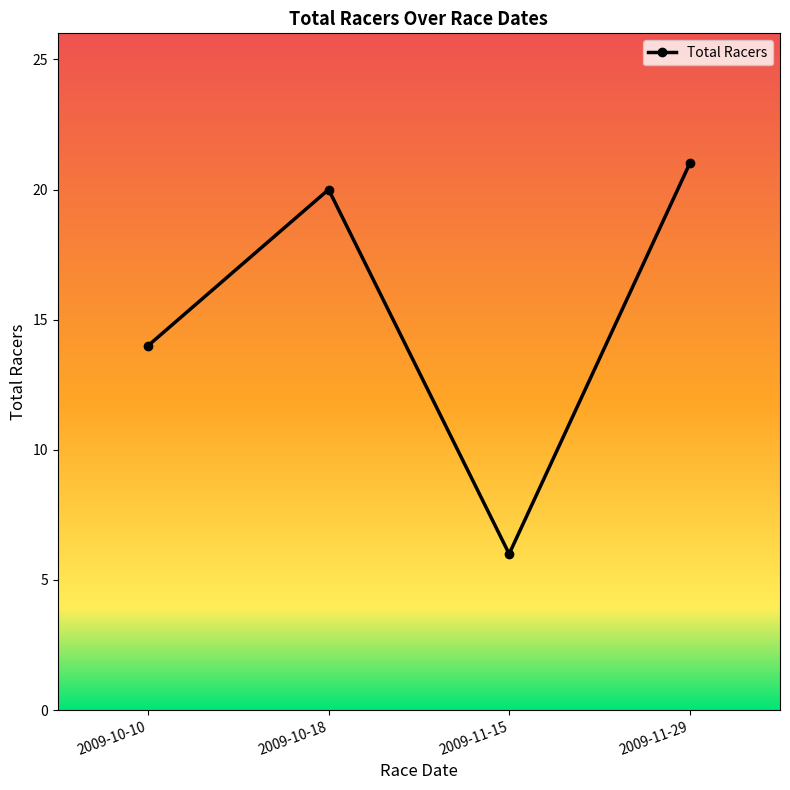

The chart shows a value of 13 at 2009-10-18. True or false?

False